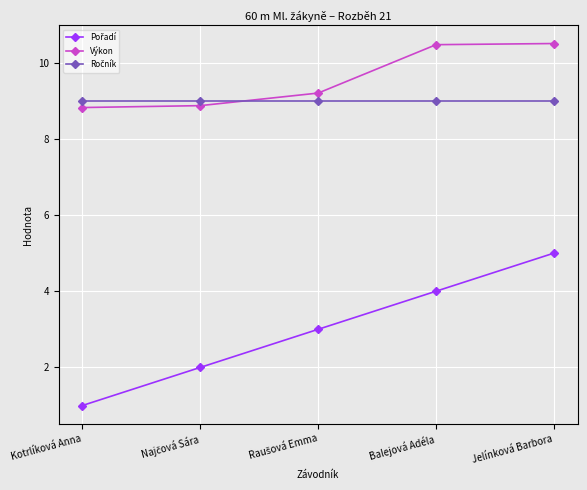

What is the smallest value displayed?

1.0